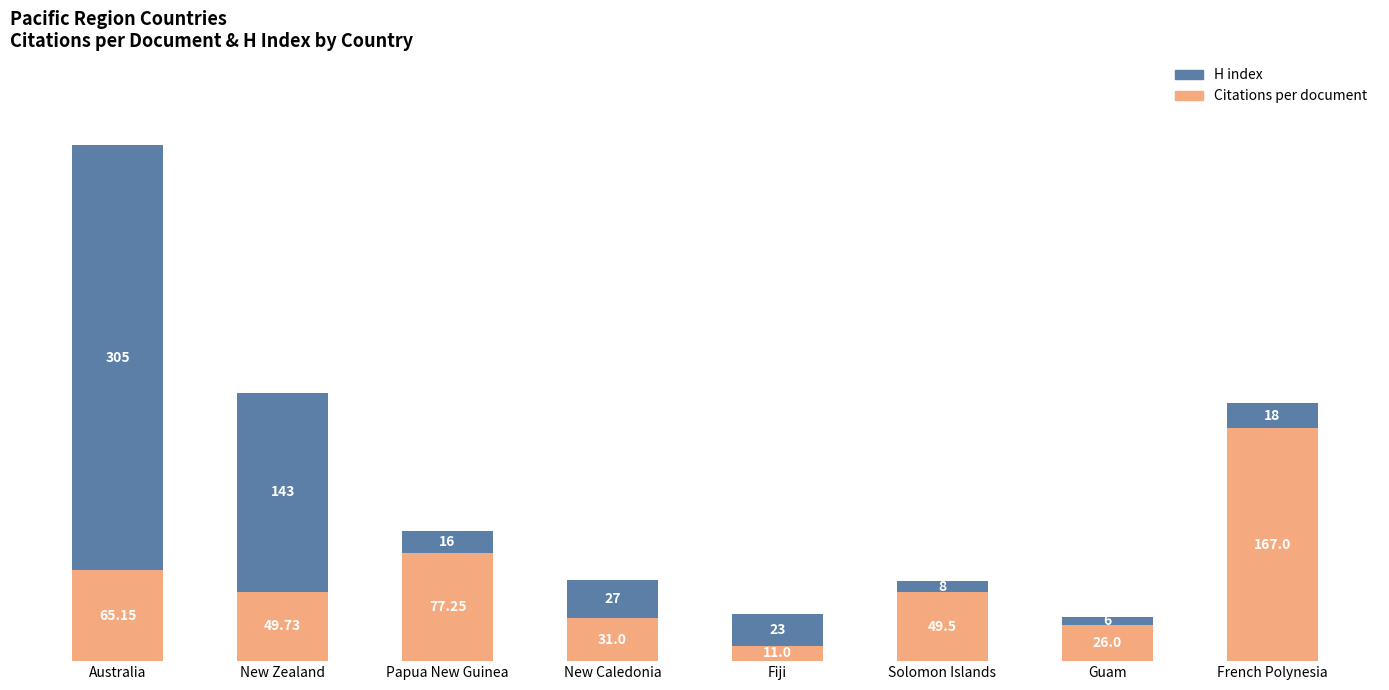

How many data points in Citations per document are less than 49?

3